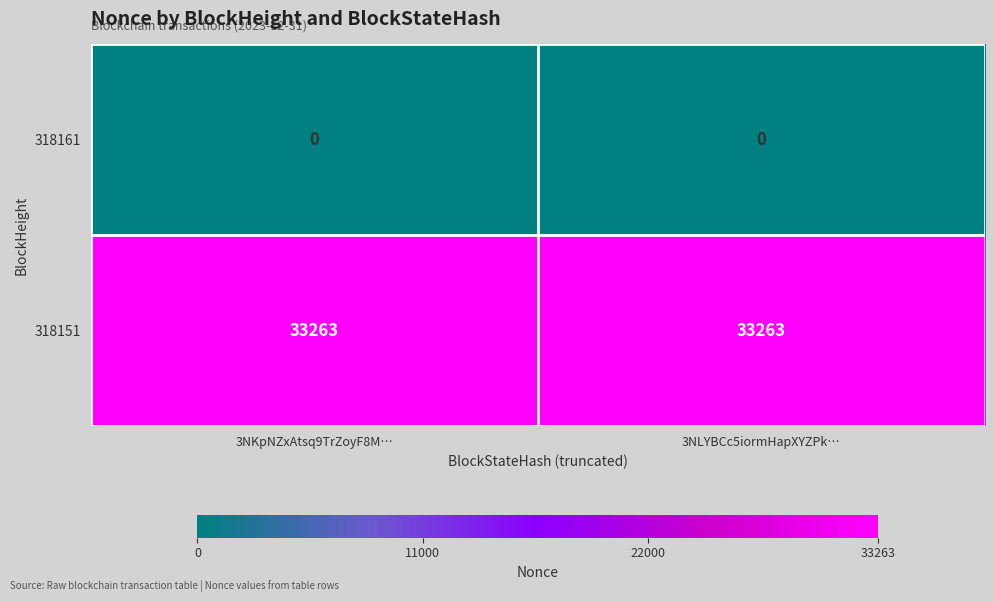

What is the greatest value displayed?

33263